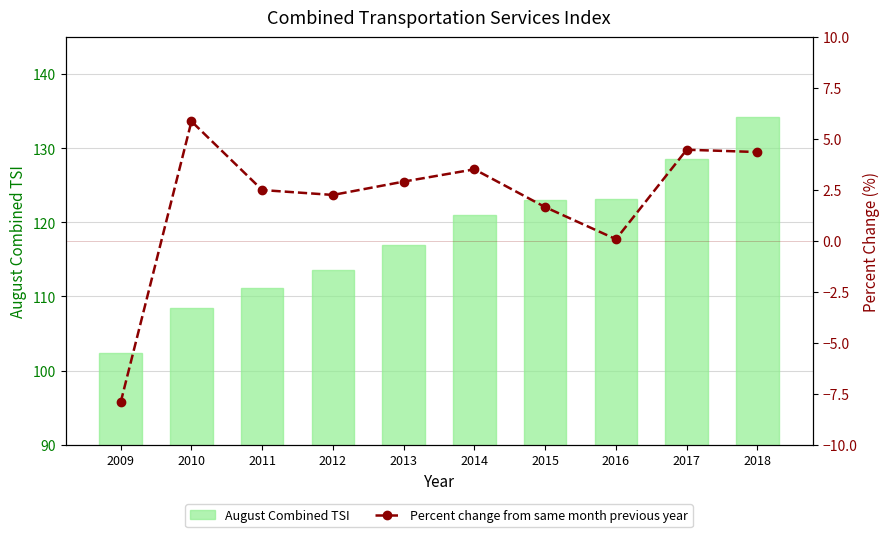

Which series has the largest total across all categories?

August Combined TSI